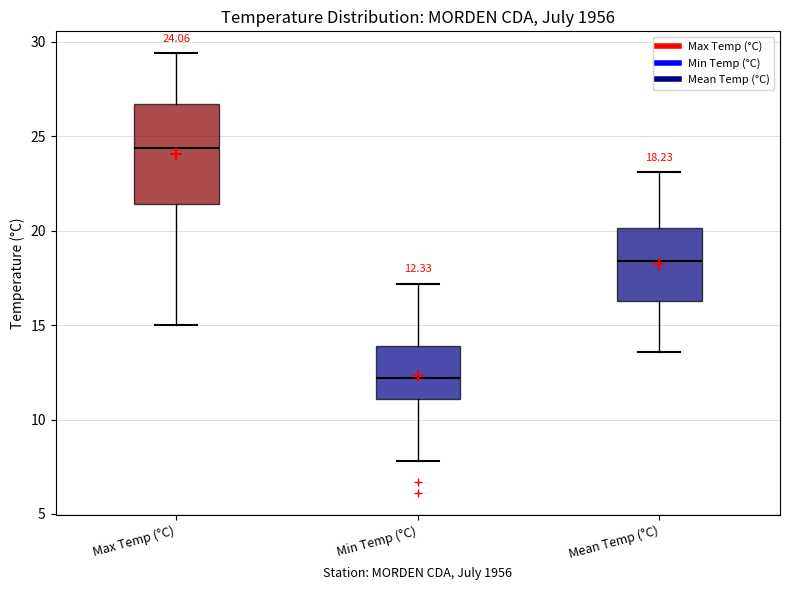

Which box's median line is the lowest?

Min Temp (°C)